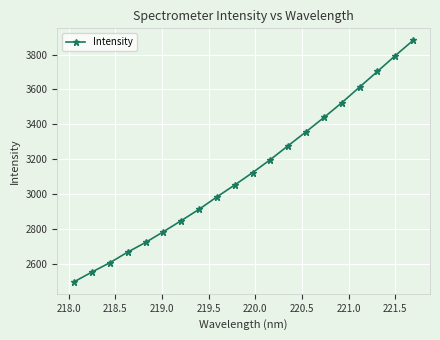

What is the value of the 8th point from the left?

2914.6